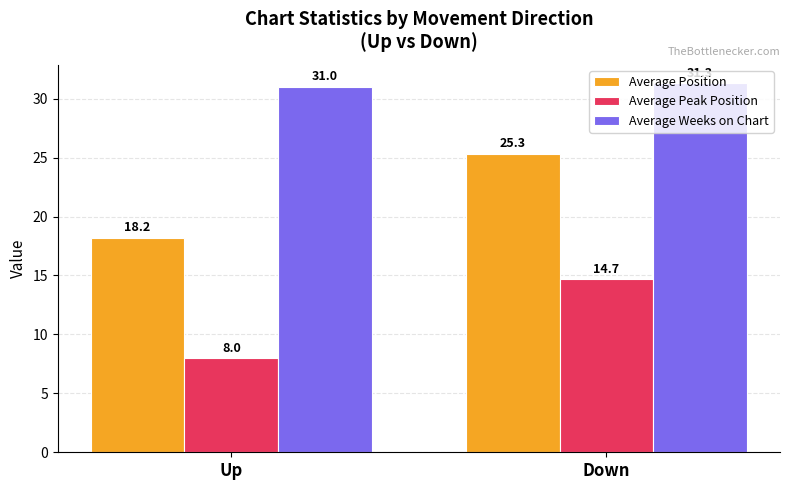

Which series has the widest spread of values?

Average Position